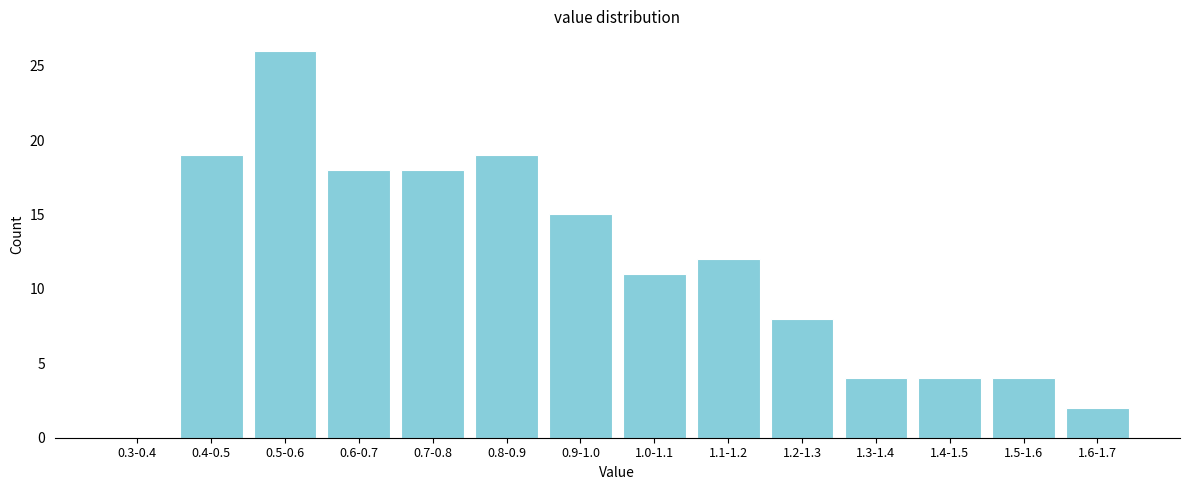

Reading left to right, transcribe all the data shown in this chart.

0.3-0.4=0	0.4-0.5=19	0.5-0.6=26	0.6-0.7=18	0.7-0.8=18	0.8-0.9=19	0.9-1.0=15	1.0-1.1=11	1.1-1.2=12	1.2-1.3=8	1.3-1.4=4	1.4-1.5=4	1.5-1.6=4	1.6-1.7=2